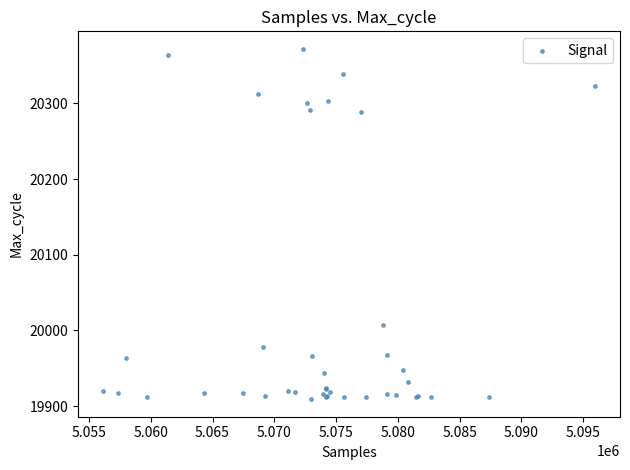

What Y value in the scatter plot is closest to 20140?

20007